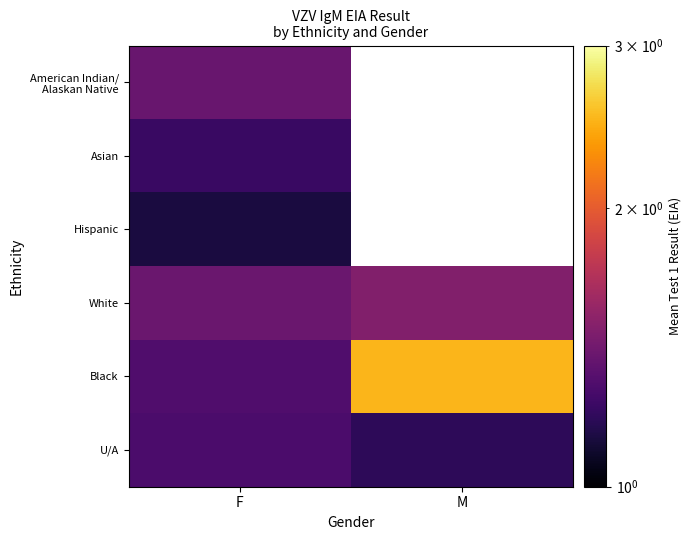

At which category is the sum across all series the highest?

F